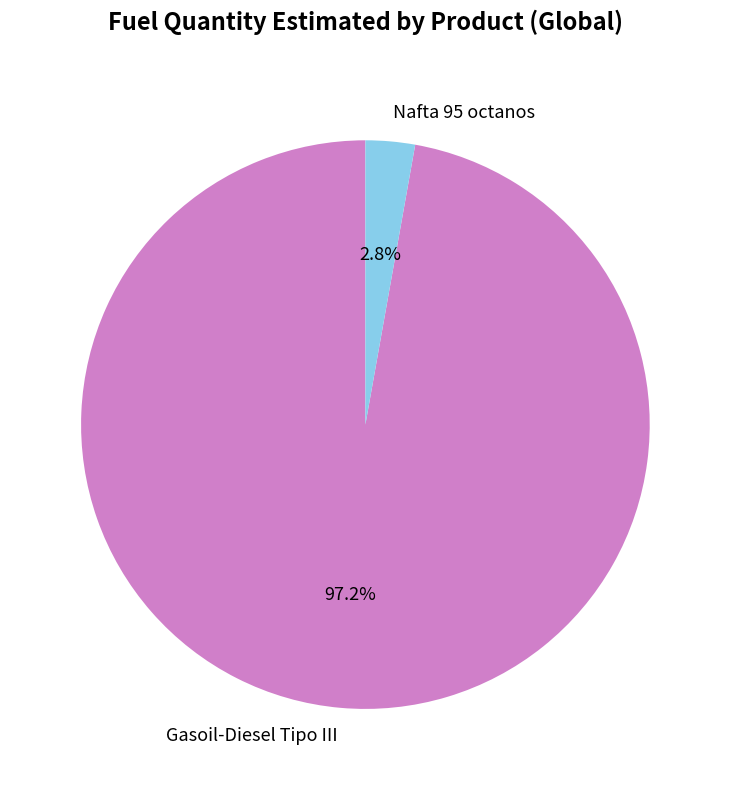

What is the majority slice?

Gasoil-Diesel Tipo III